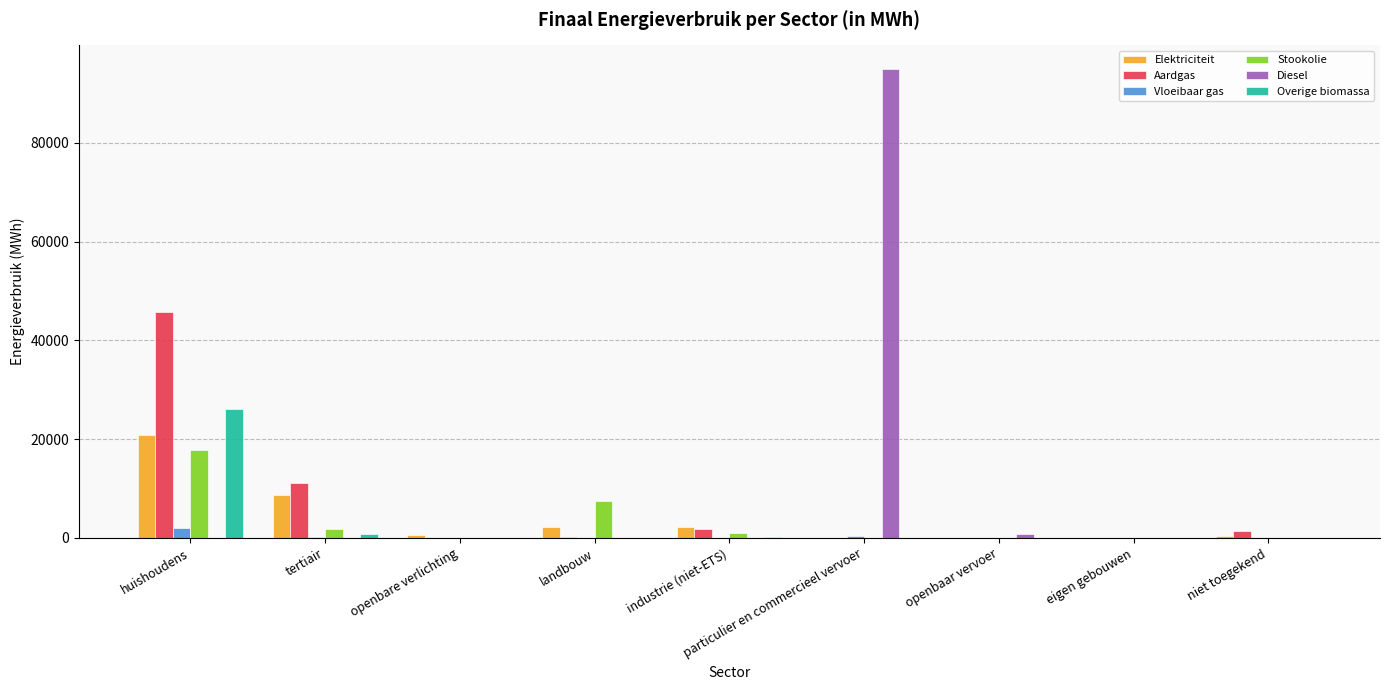

At which label does Overige biomassa reach its peak?

huishoudens